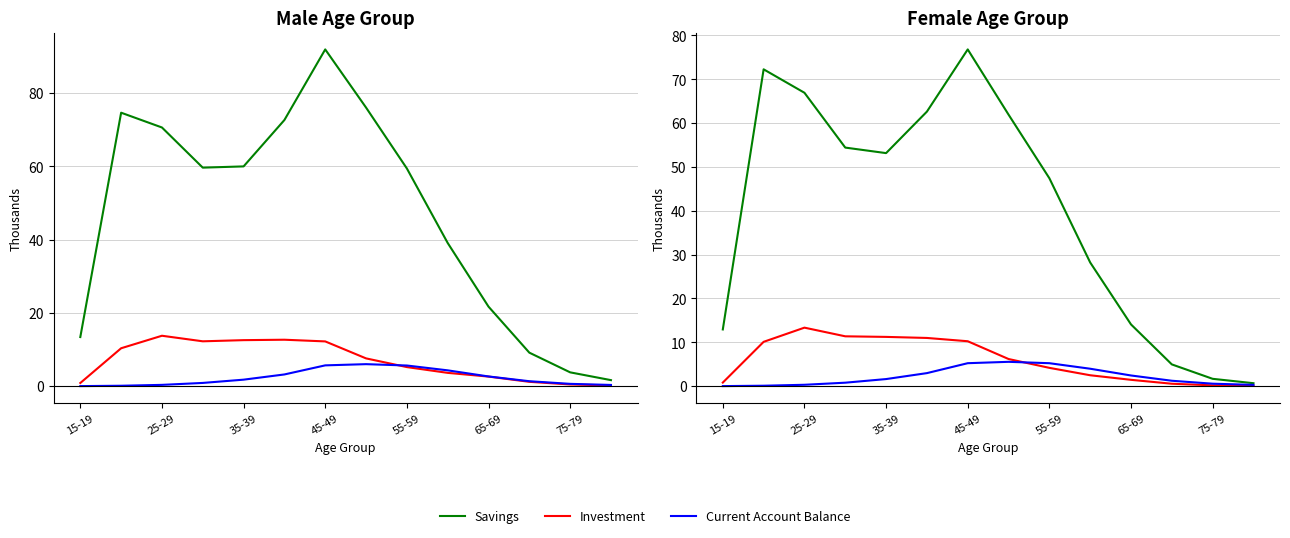

Which series has the largest range (max minus min)?

Savings